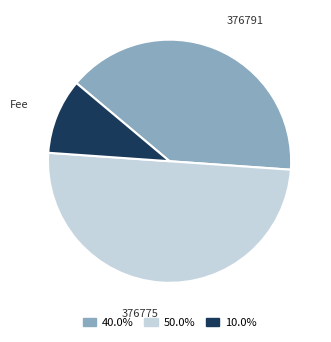

Between 376791 and Fee, which is larger?

376791